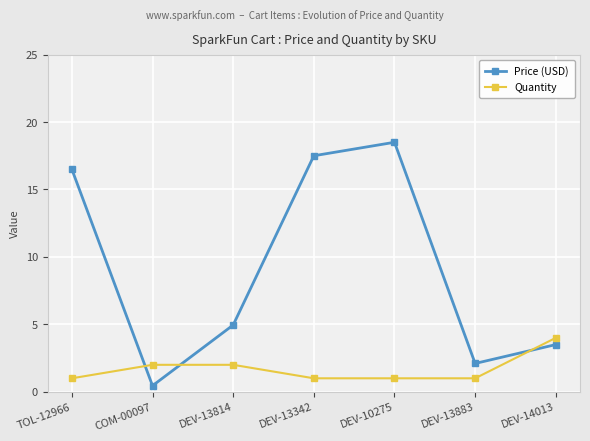

How many lines are shown in the chart?

2